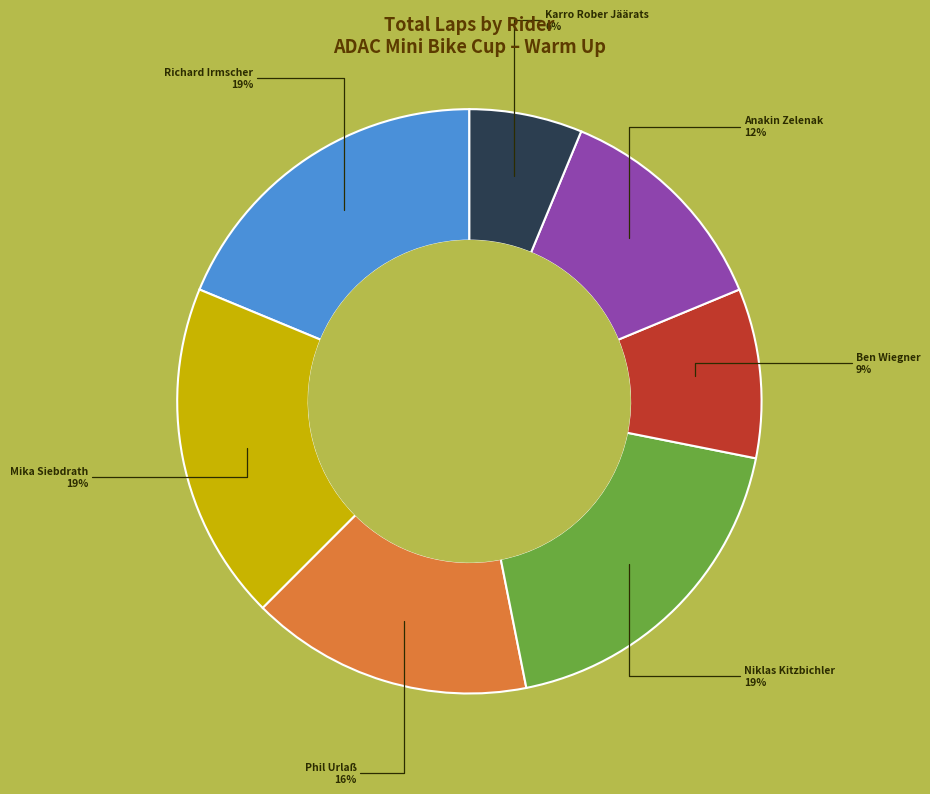

Does any single category account for the majority?

No